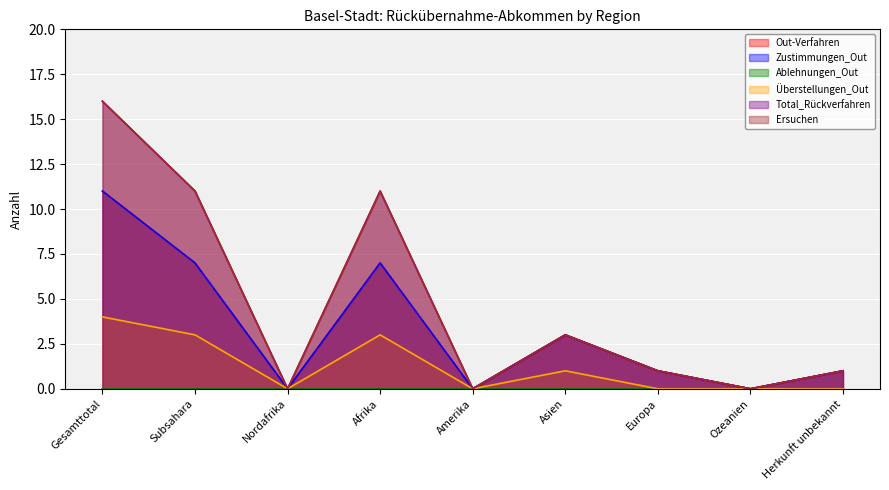

What is the value of the Total_Rückverfahren point at the 7th from the left?

1